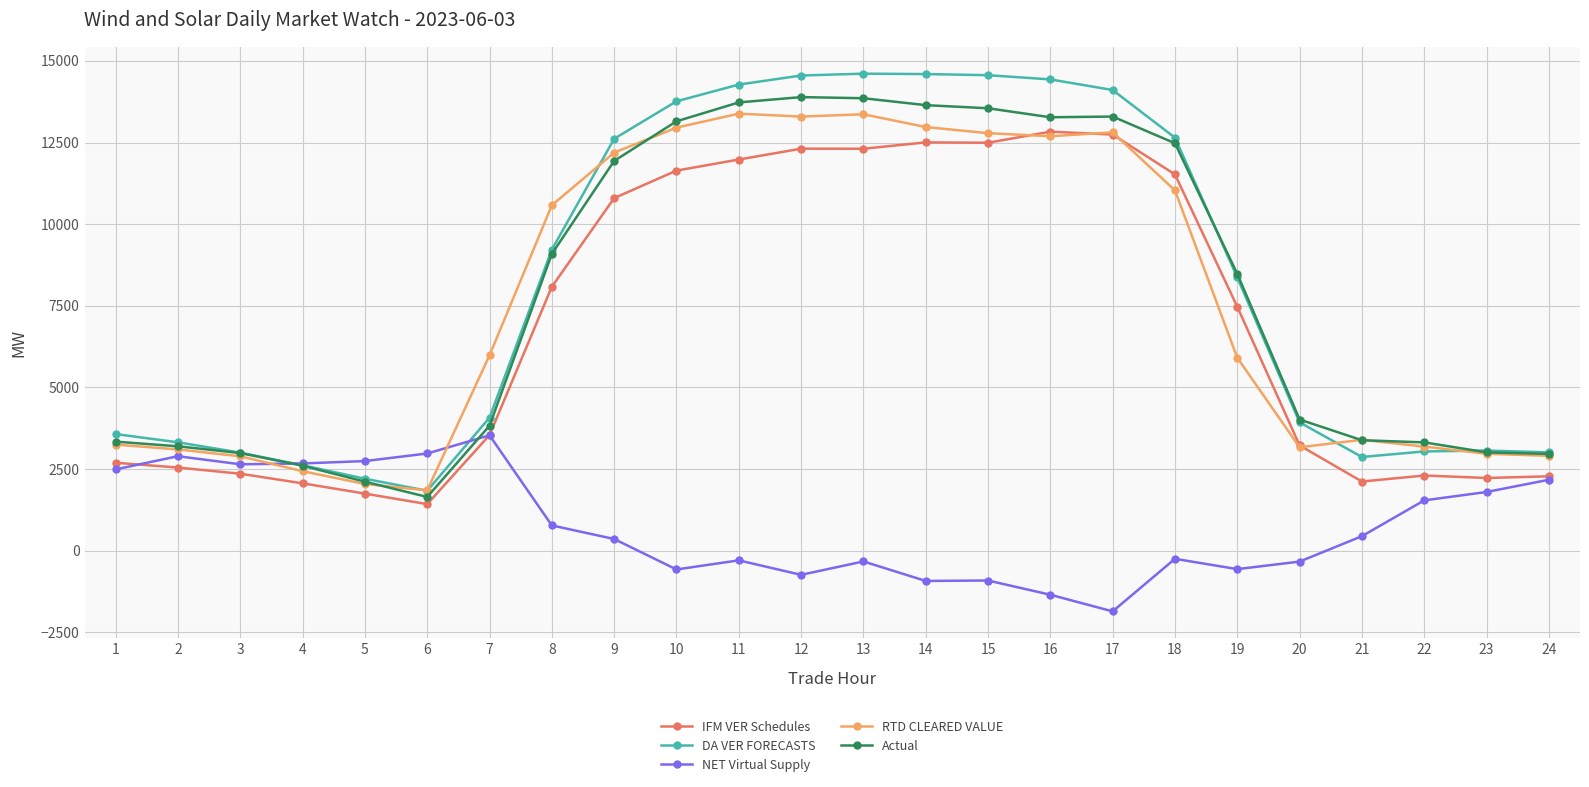

What are all the series names shown in the legend?

IFM VER Schedules, DA VER FORECASTS, NET Virtual Supply, RTD CLEARED VALUE, Actual